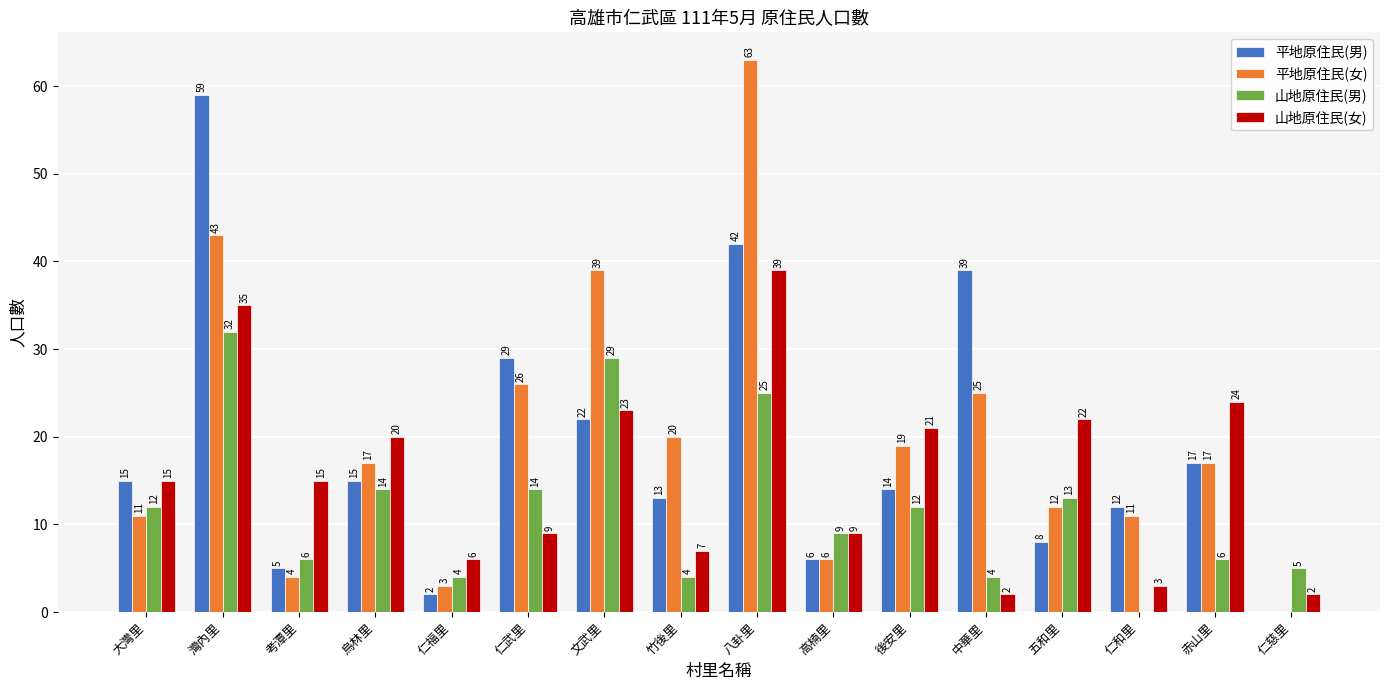

True or false: 平地原住民(女) has a value of 43 at 灣內里.

True